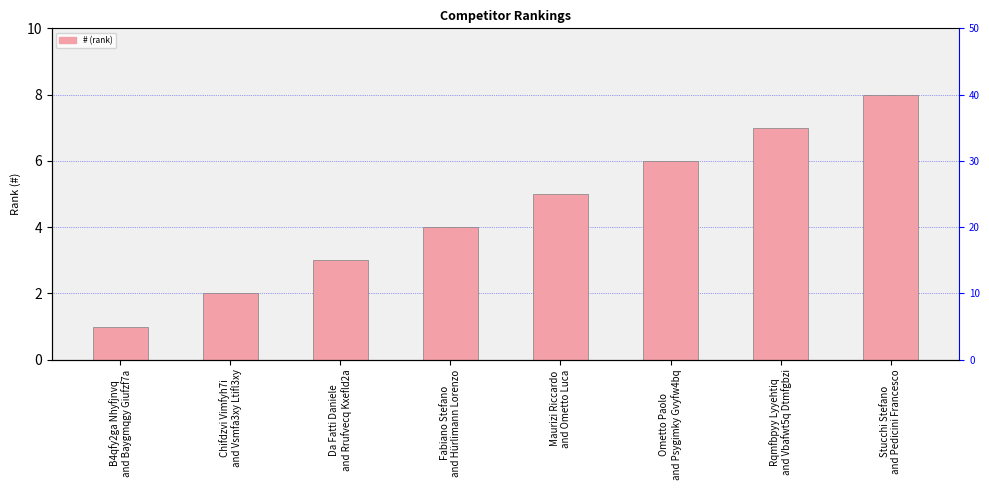

Is it true that the value at Maurizi Riccardo
and Ometto Luca is 9?

False